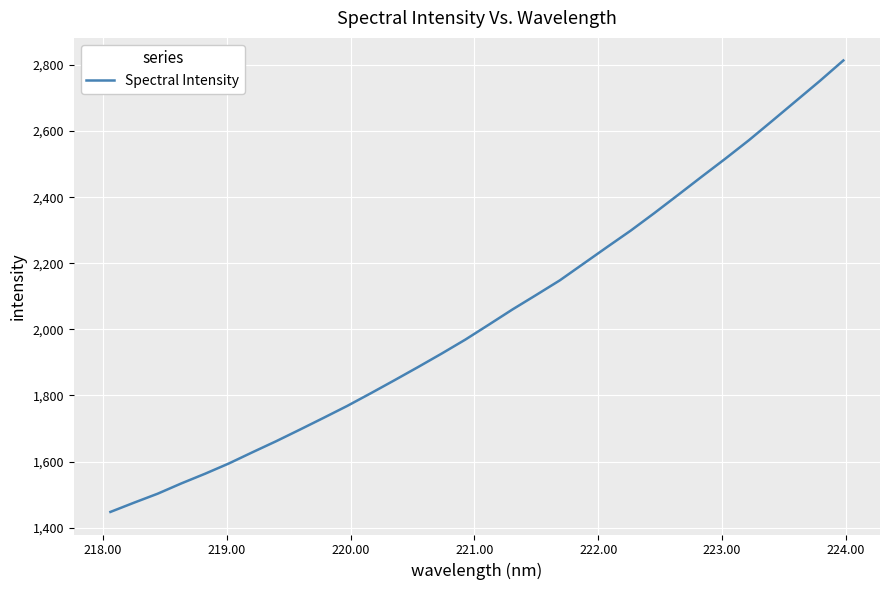

What is the greatest value displayed?

2813.7